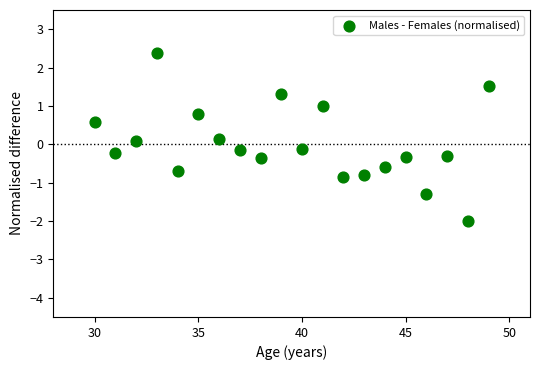

What is the range of Y values (max minus min)?

4.4